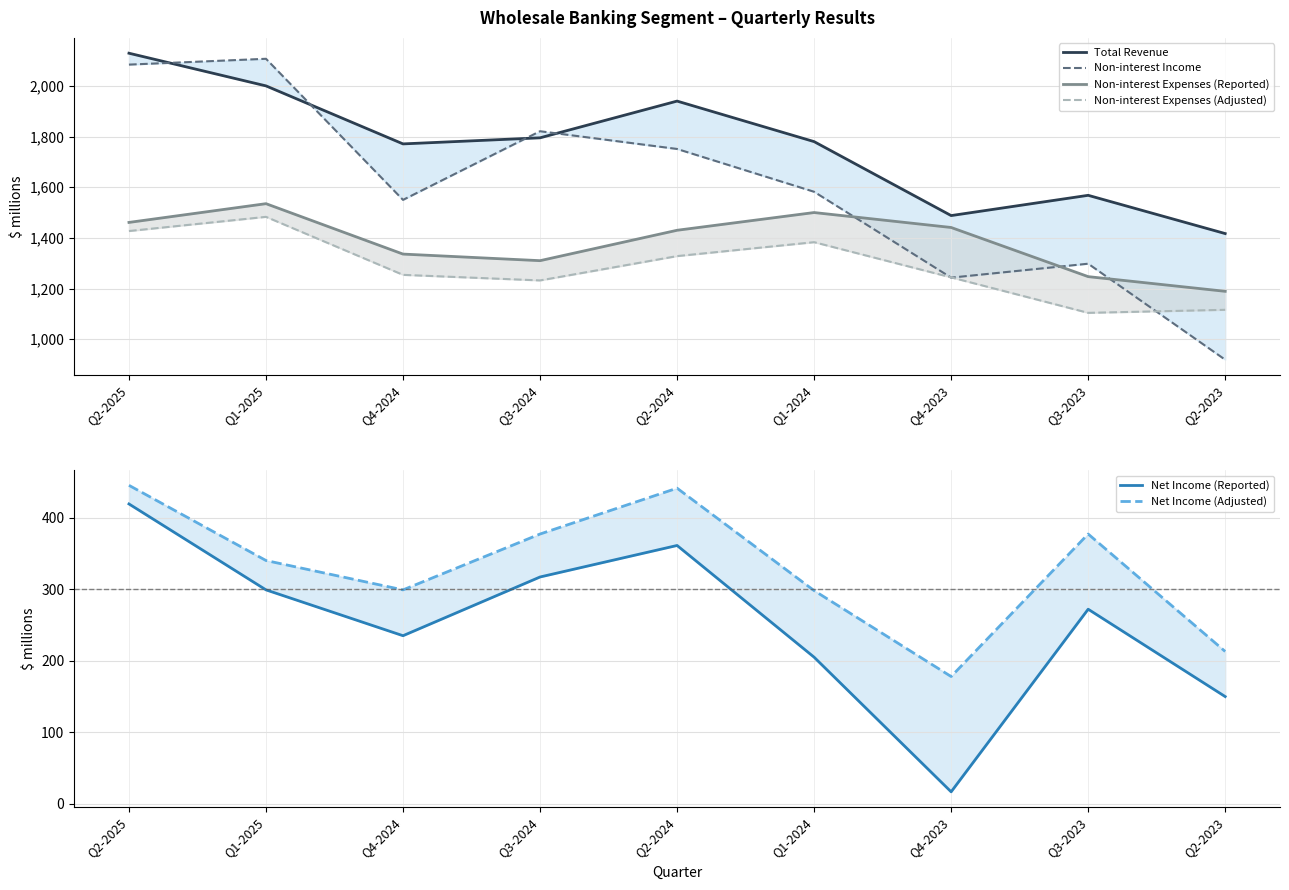

How many lines are shown in the chart?

6